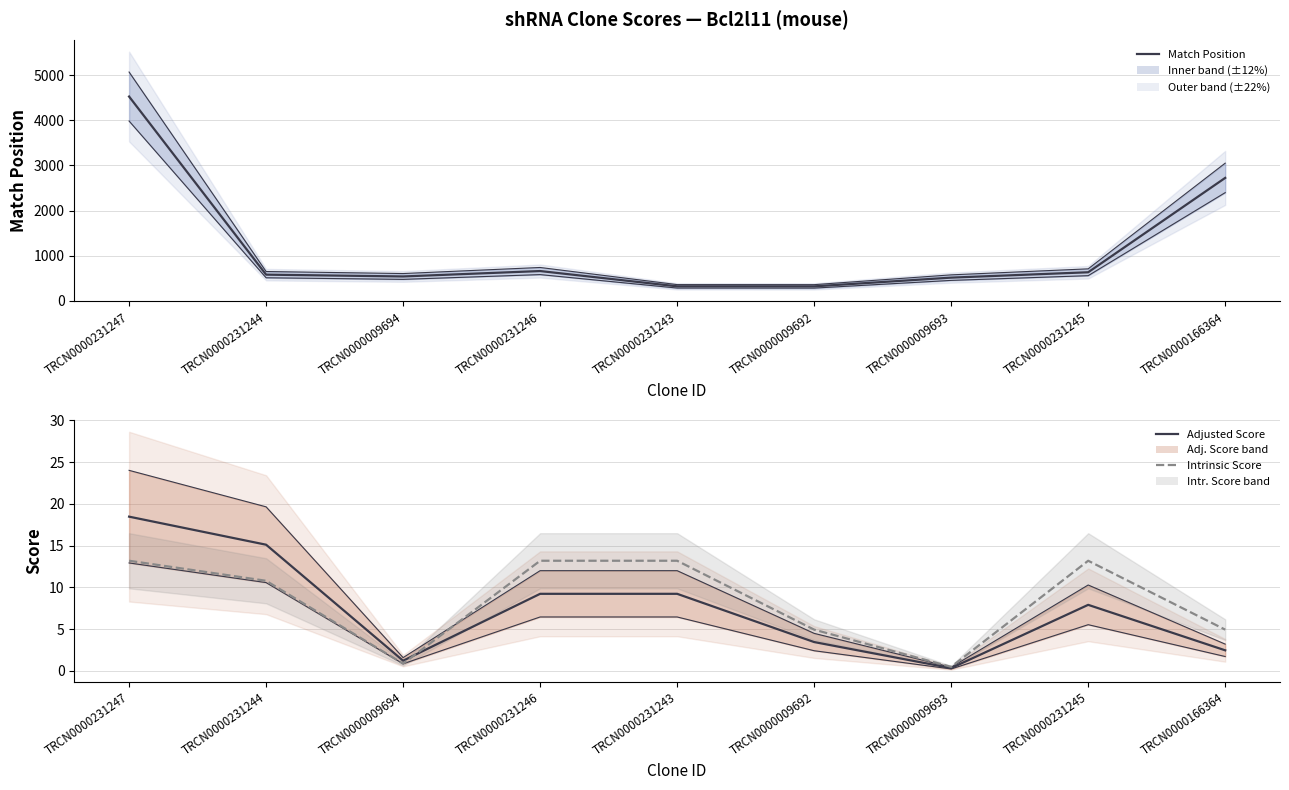

What are all the series names shown in the legend?

Match Position, Adjusted Score, Intrinsic Score